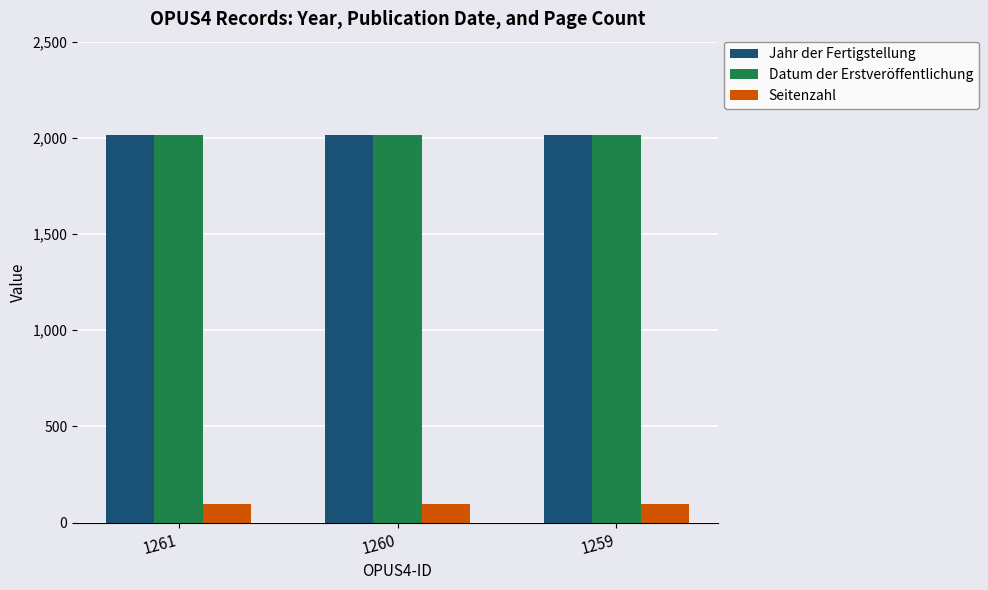

What is the total value across all series at 1259?

4124